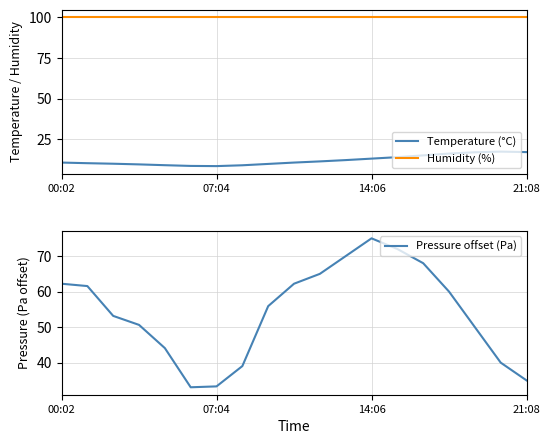

What is the minimum value for Temperature (°C)?

8.6